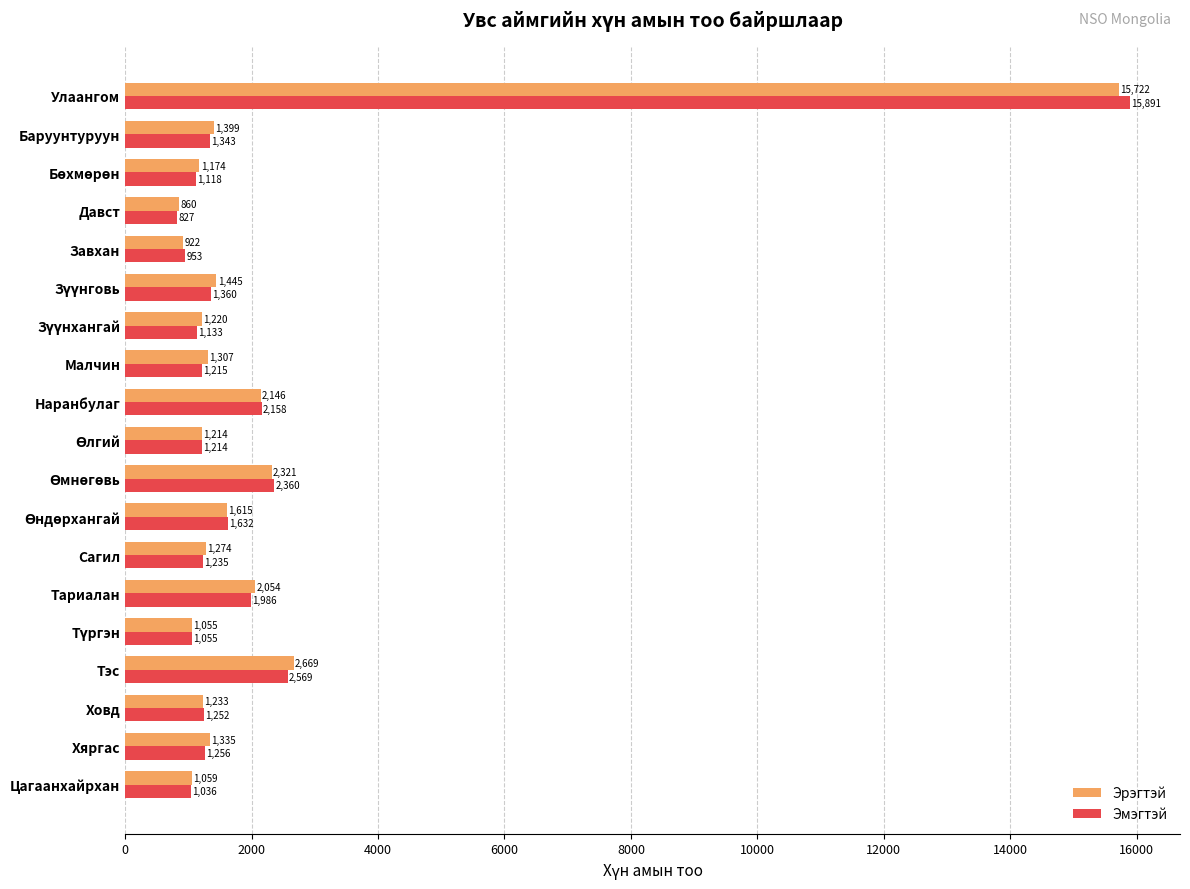

The Эрэгтэй series shows 1307 at Малчин. True or false?

True